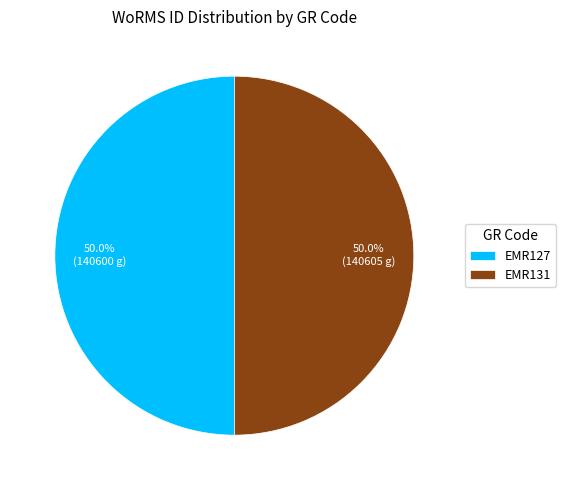

To the nearest percent, what percentage of the pie is EMR127?

50%